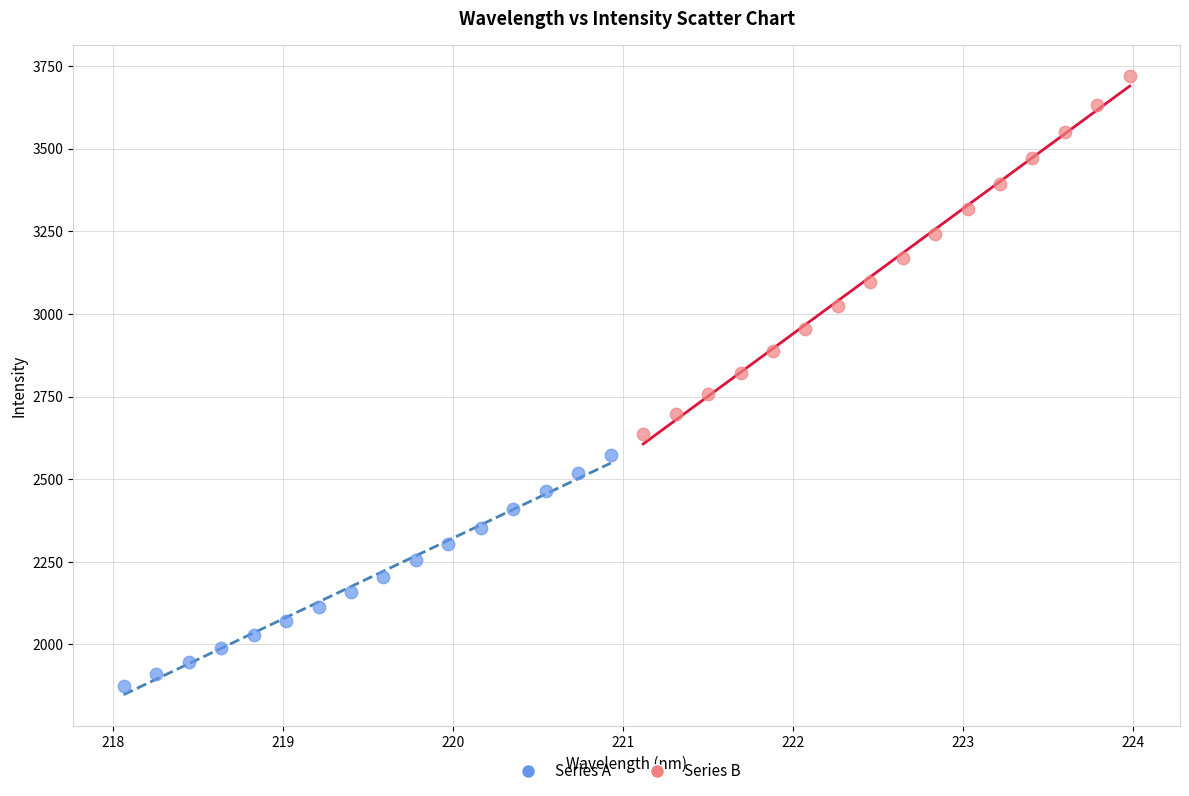

Which series reaches the minimum Y coordinate?

Series A